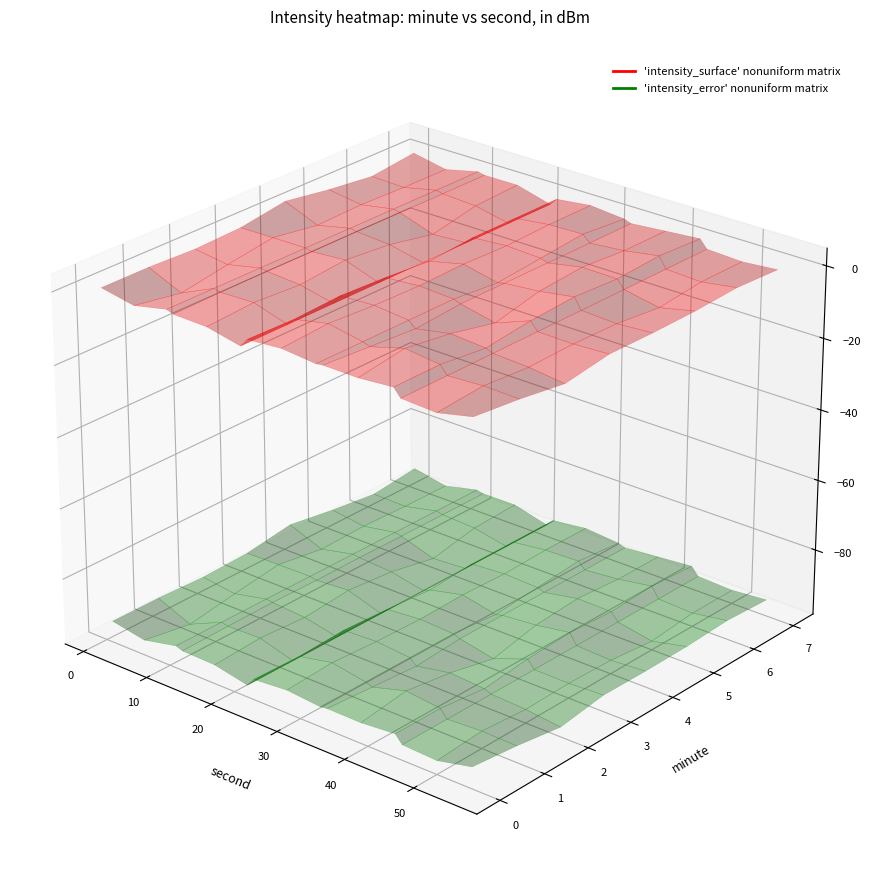

The value of 2 at 23 is -92.6. True or false?

True